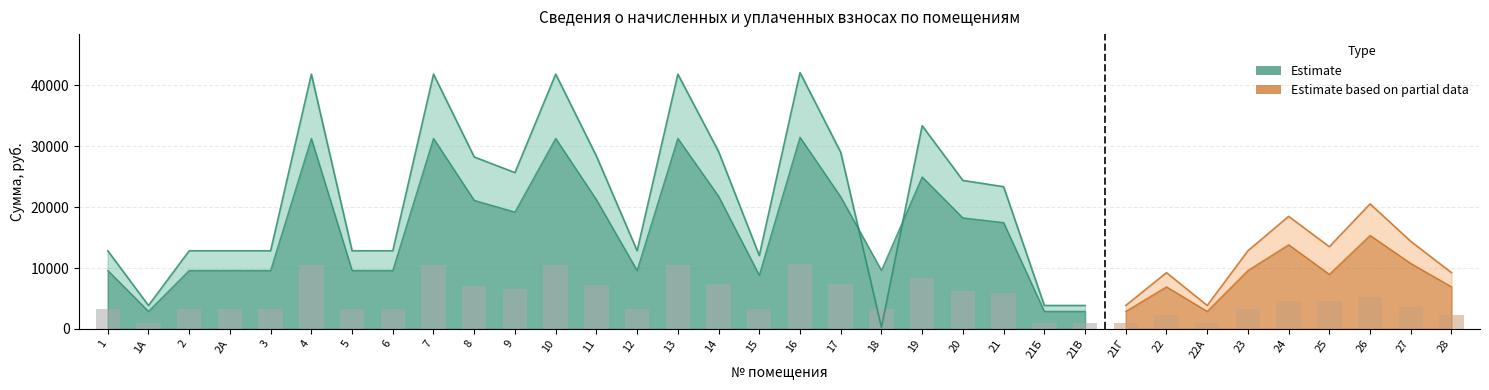

What is the difference between the highest and lowest values at 17?

21696.0